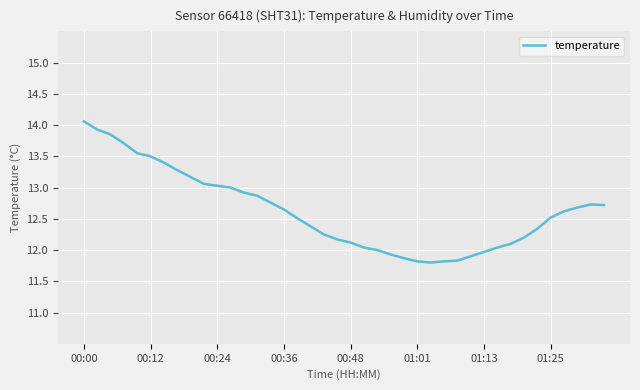

What is the greatest value displayed?

14.1